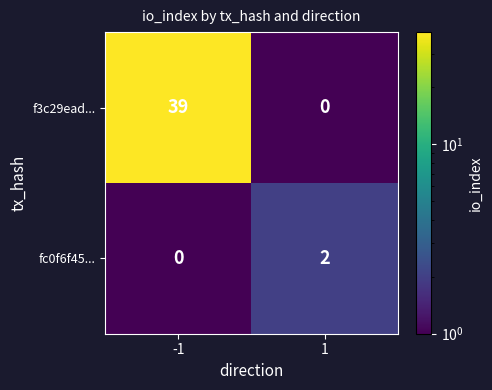

Rank the series by their maximum value, from highest to lowest.

f3c29ead..., fc0f6f45...